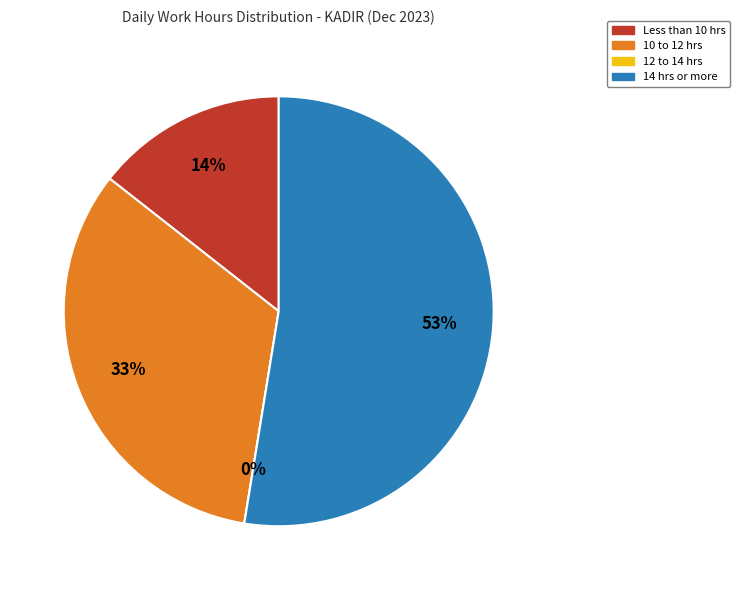

True or false: Day 3 (Sun) accounts for 1% of the total.

False